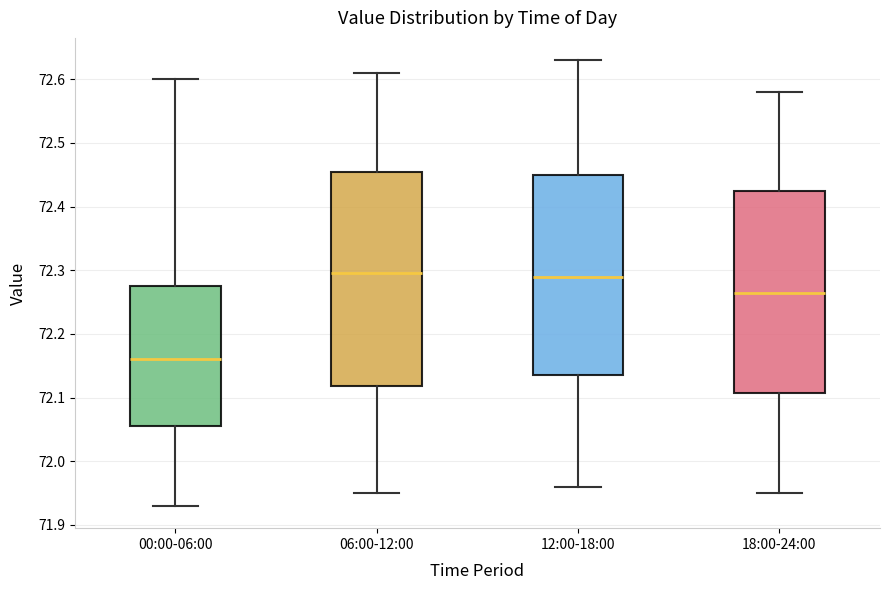

Comparing the boxes themselves (not the whiskers), which one is the tallest?

06:00-12:00